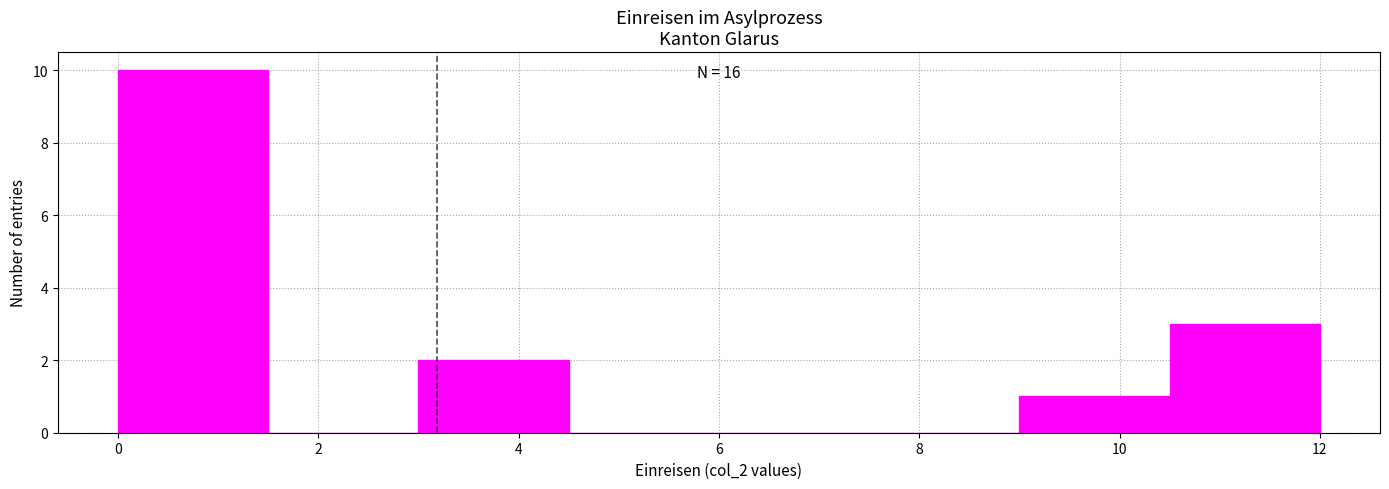

Over which range of the x-axis is the bar tallest?

0.0 to 1.5